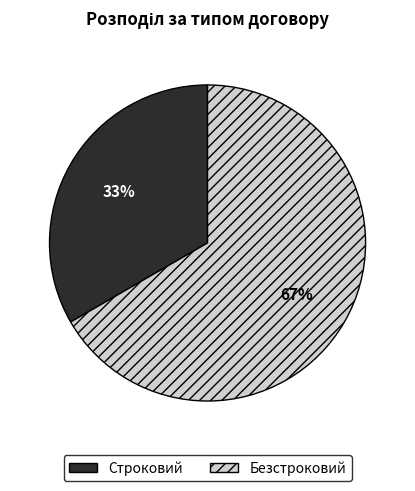

How many segments does this pie chart have?

2